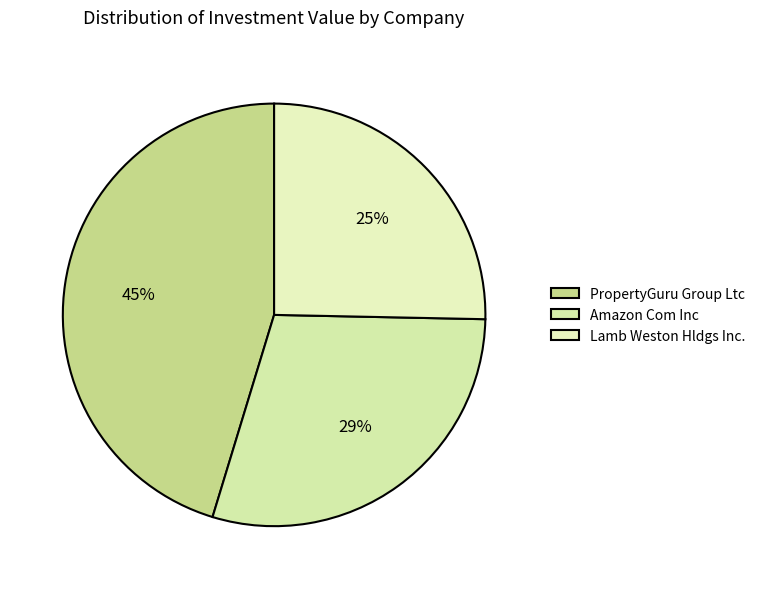

To the nearest percent, what is the difference between the largest and smallest slice percentages?

20%